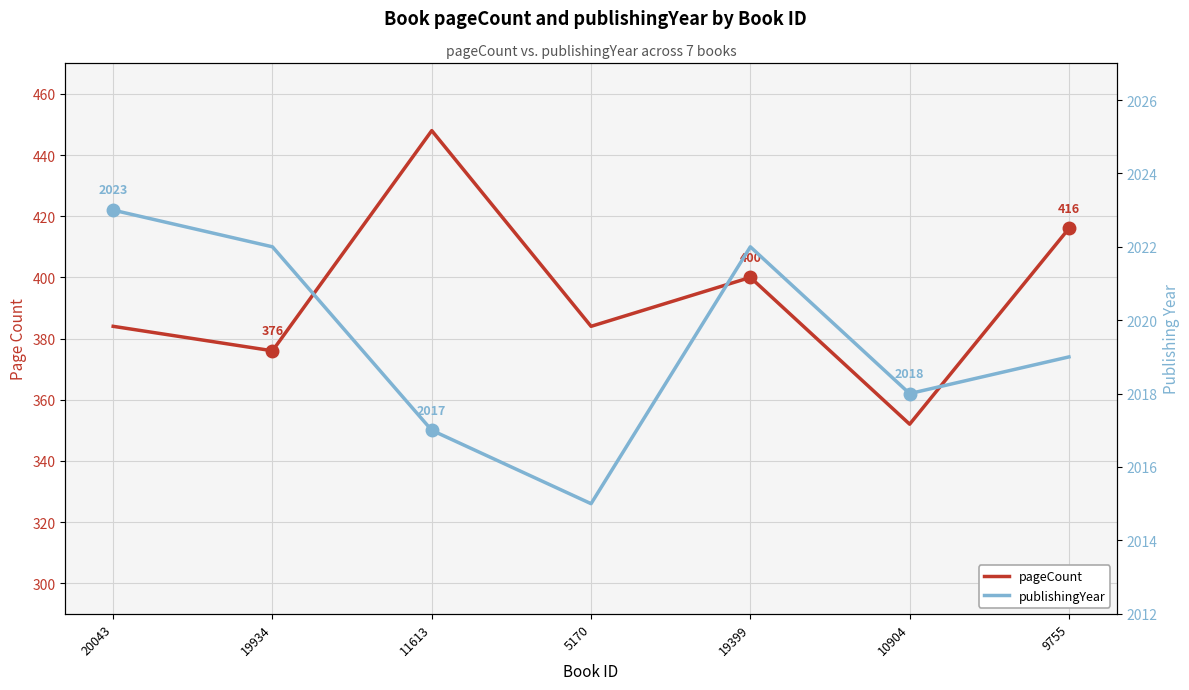

Reading right to left, transcribe all the data shown in this chart.

pageCount: 9755=416	10904=352	19399=400	5170=384	11613=448	19934=376	20043=384
publishingYear: 9755=2019	10904=2018	19399=2022	5170=2015	11613=2017	19934=2022	20043=2023